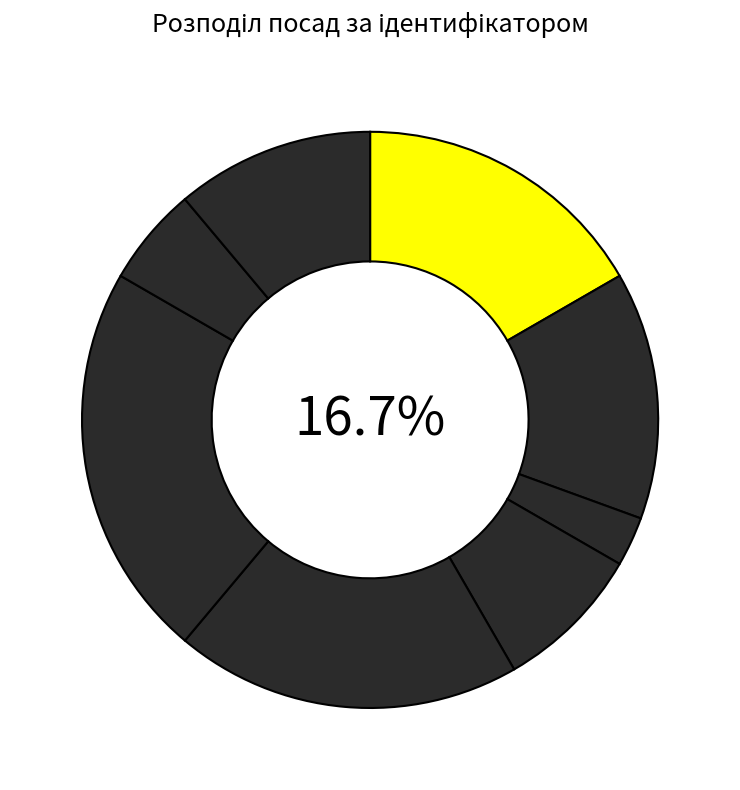

To the nearest percent, what is the difference between the Генеральний директор and В.о. начальника slice percentages?

11%